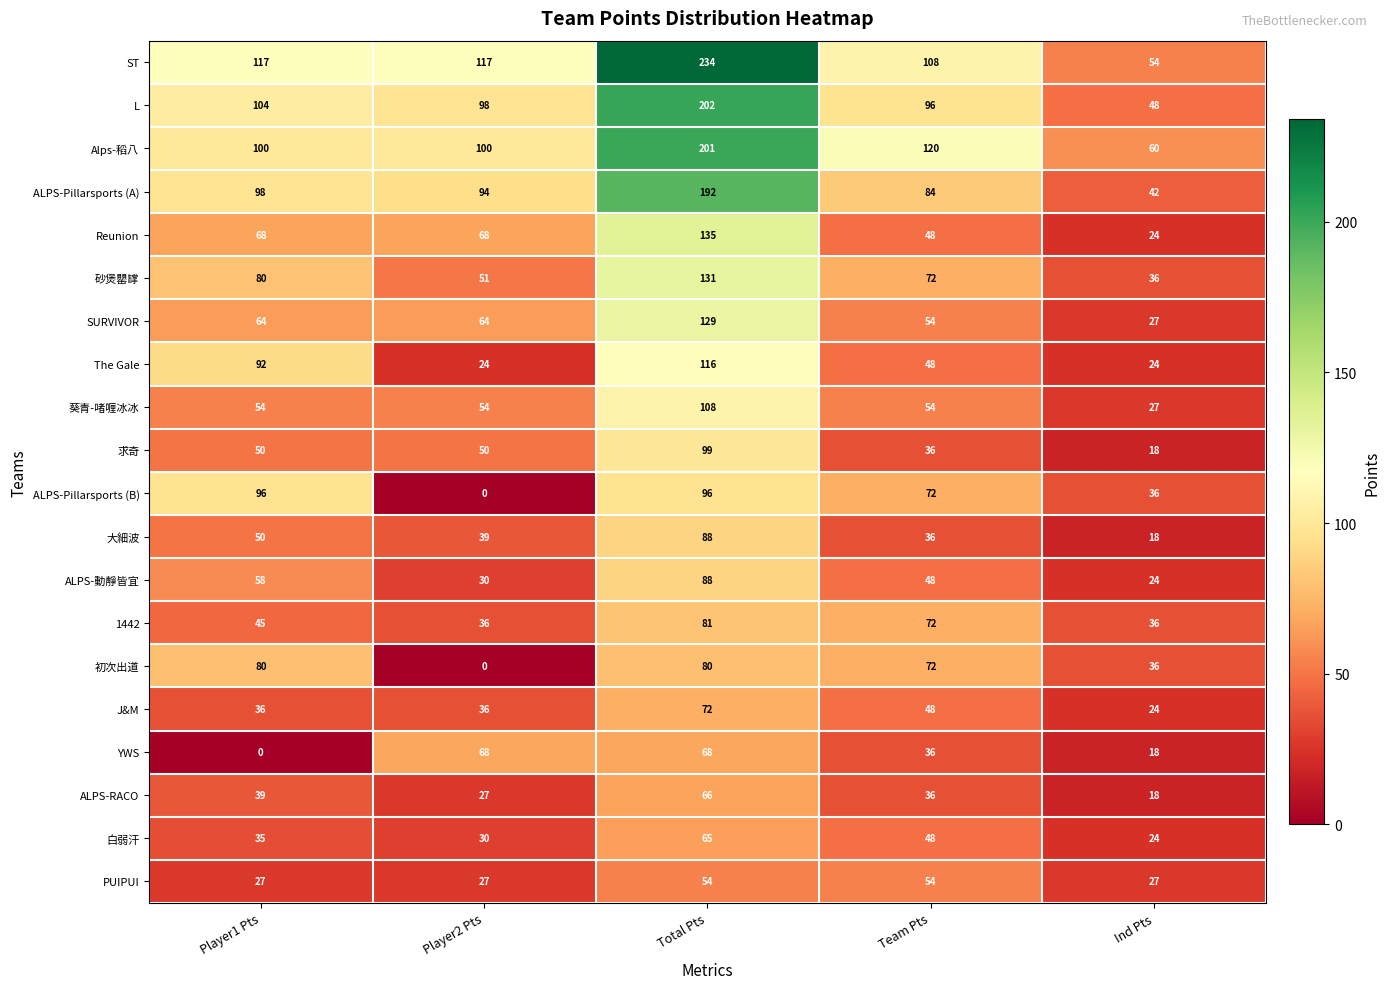

At how many categories does at least one series exceed 81?

4